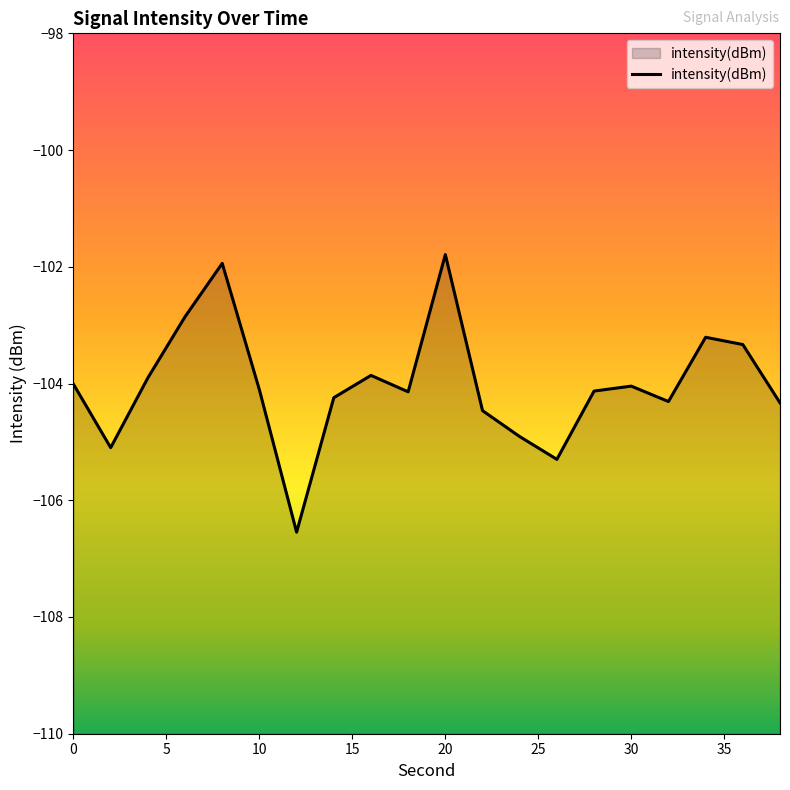

What is the smallest value displayed?

-106.5